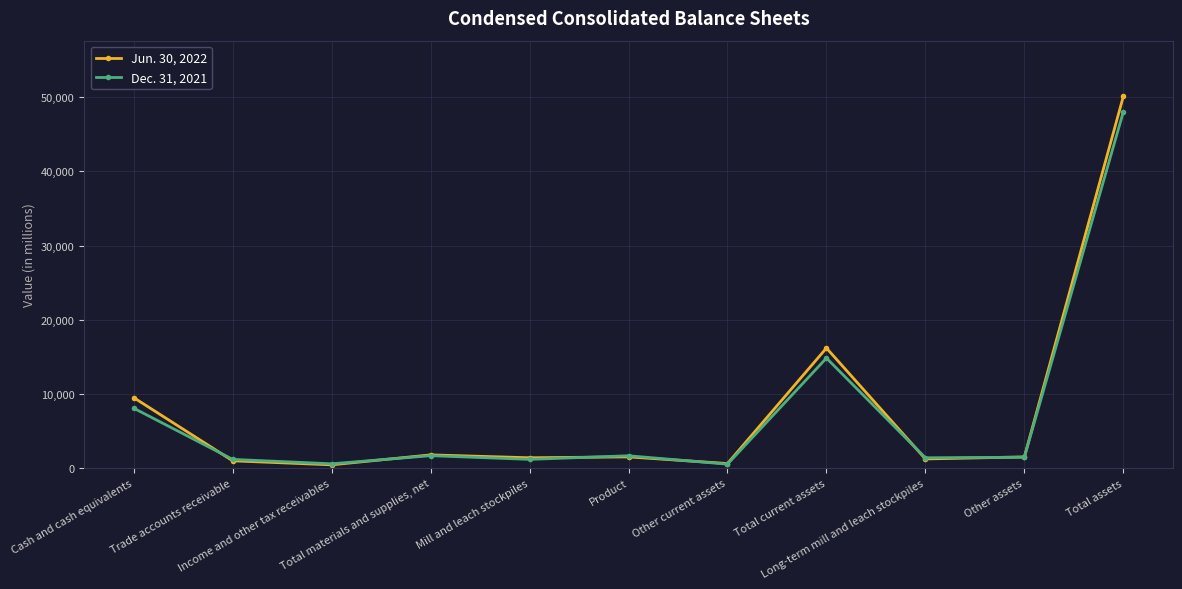

How many distinct data groups are displayed?

2